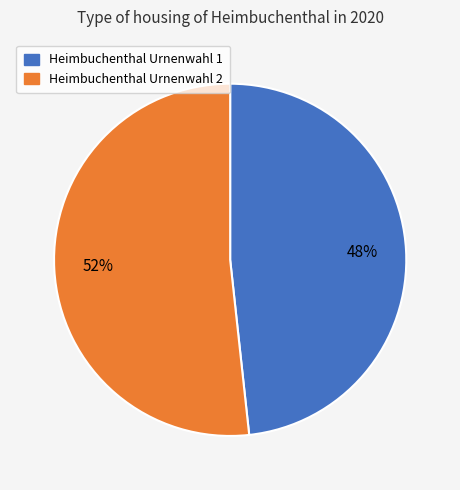

Rank the categories by value from highest to lowest.

Heimbuchenthal Urnenwahl 2, Heimbuchenthal Urnenwahl 1